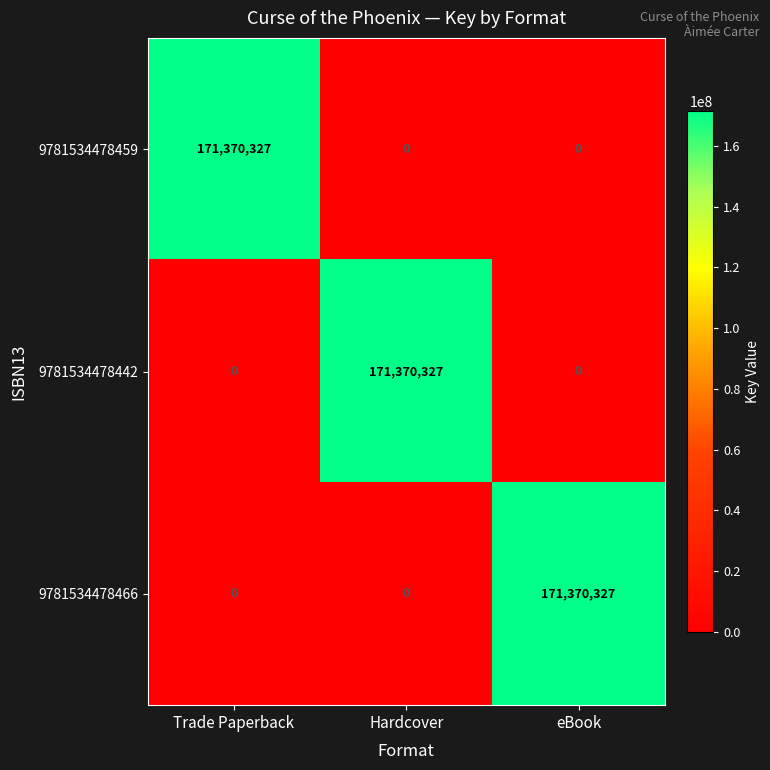

Count the 9781534478466 values in the range 0 to 171370327.

3